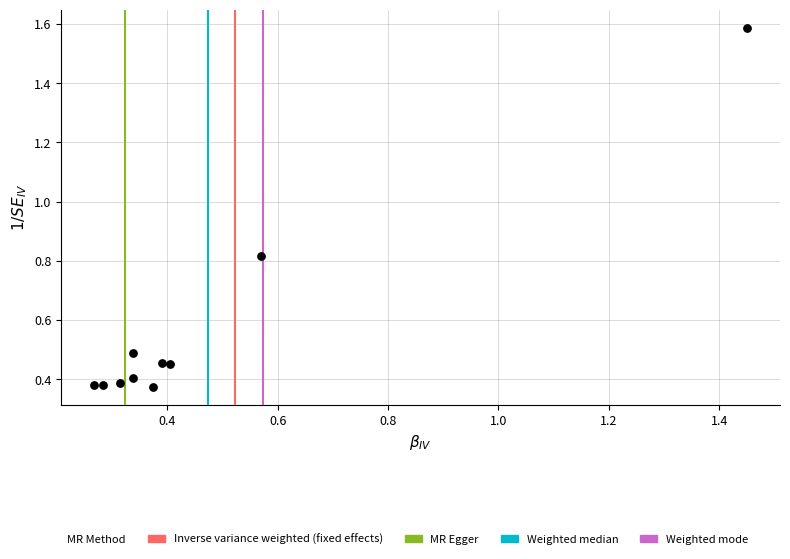

What is the range of X values (max minus min)?

1.2